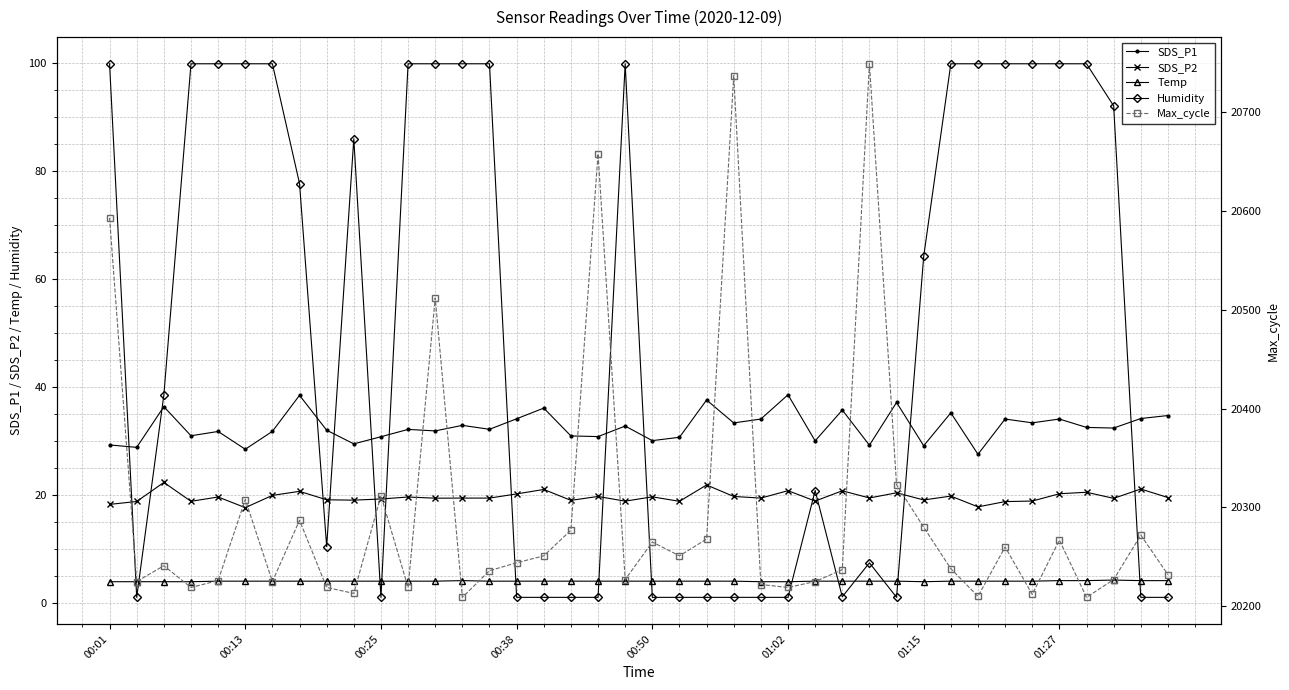

What is the total value across all series at 12?

20667.1